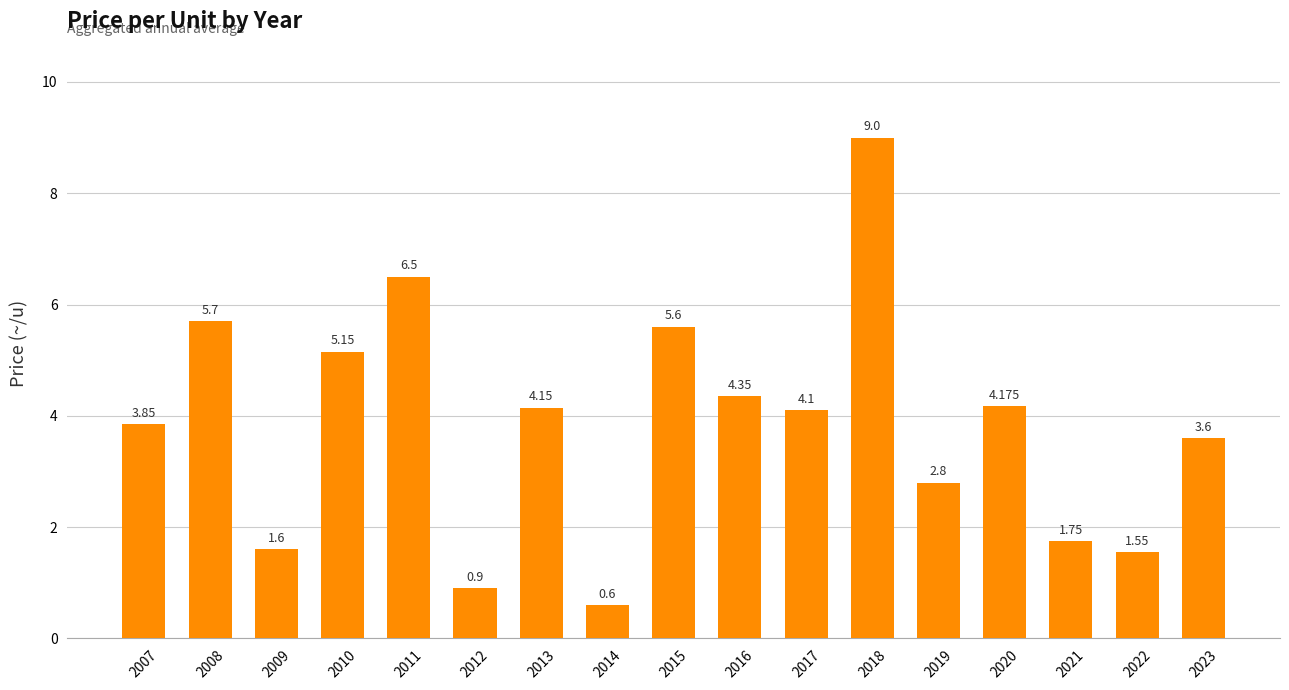

List the labels in order of value, smallest first.

2014, 2012, 2022, 2009, 2021, 2019, 2023, 2007, 2017, 2013, 2020, 2016, 2010, 2015, 2008, 2011, 2018